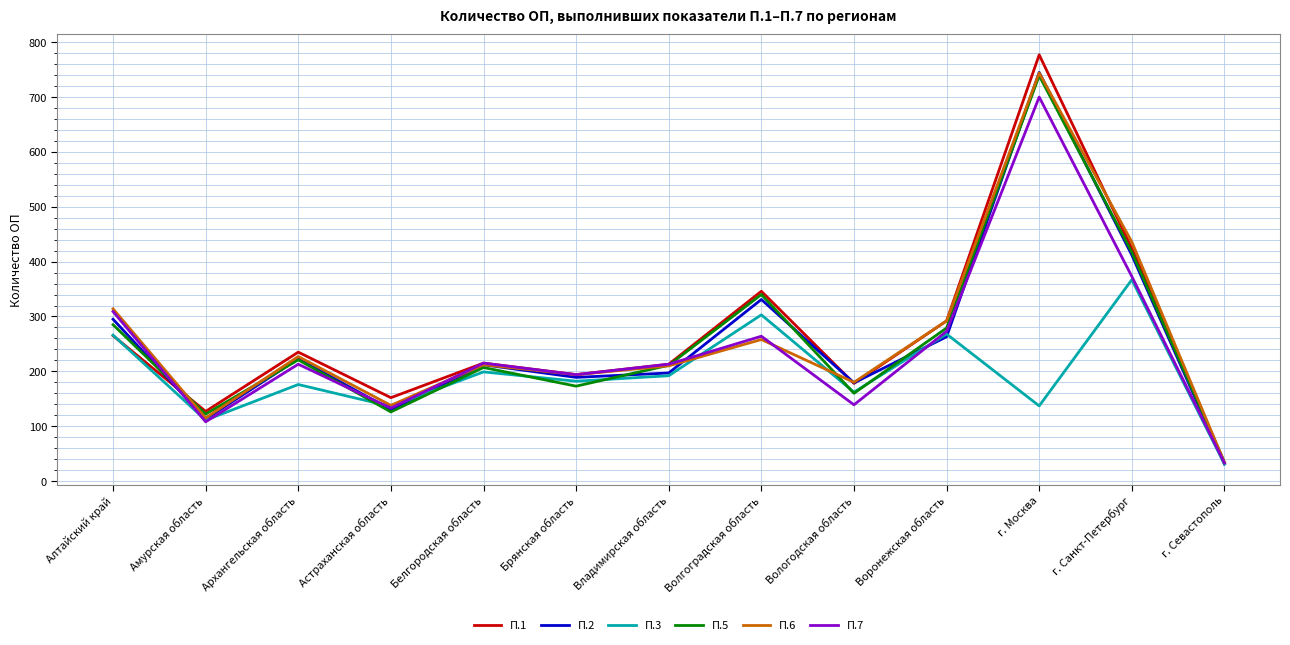

What is the minimum value shown in the chart?

31